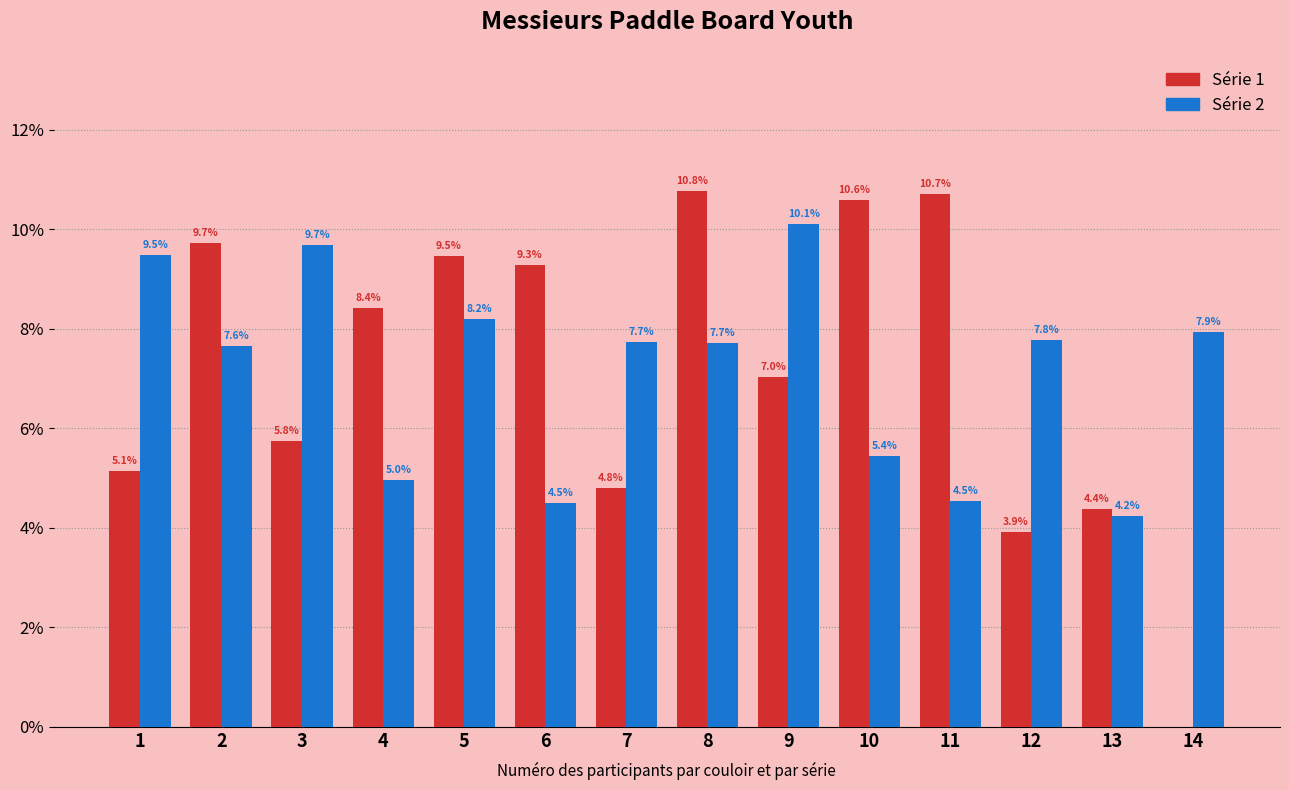

Does the chart contain stacked bars?

No